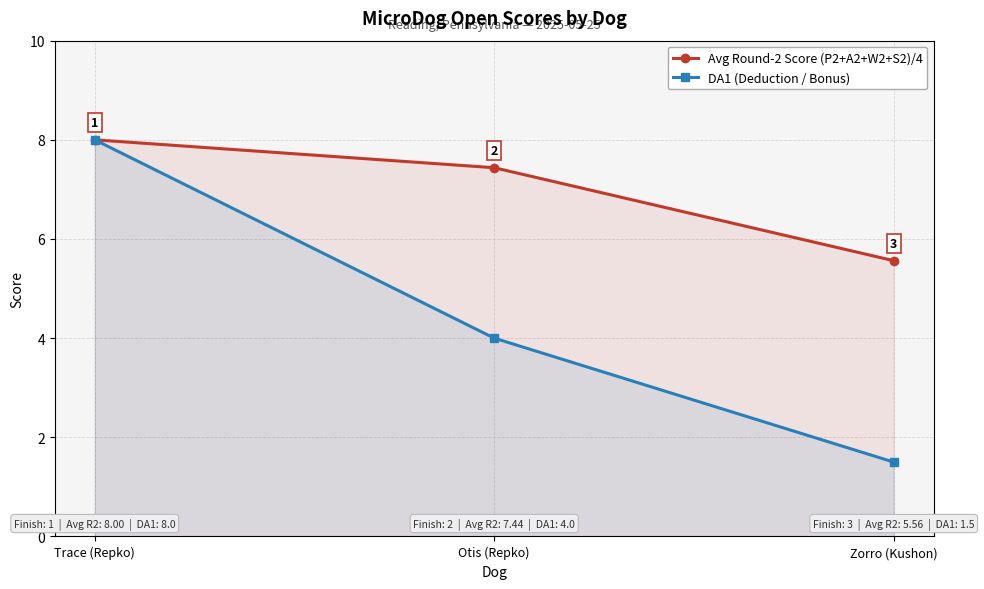

How many lines are shown in the chart?

2